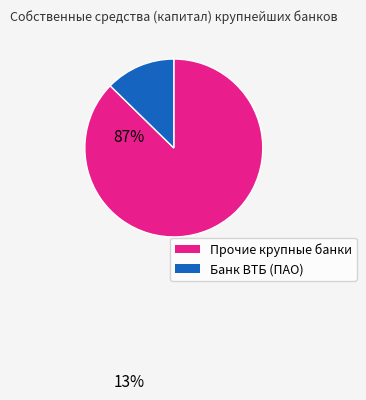

Is there a majority slice in this chart?

Yes